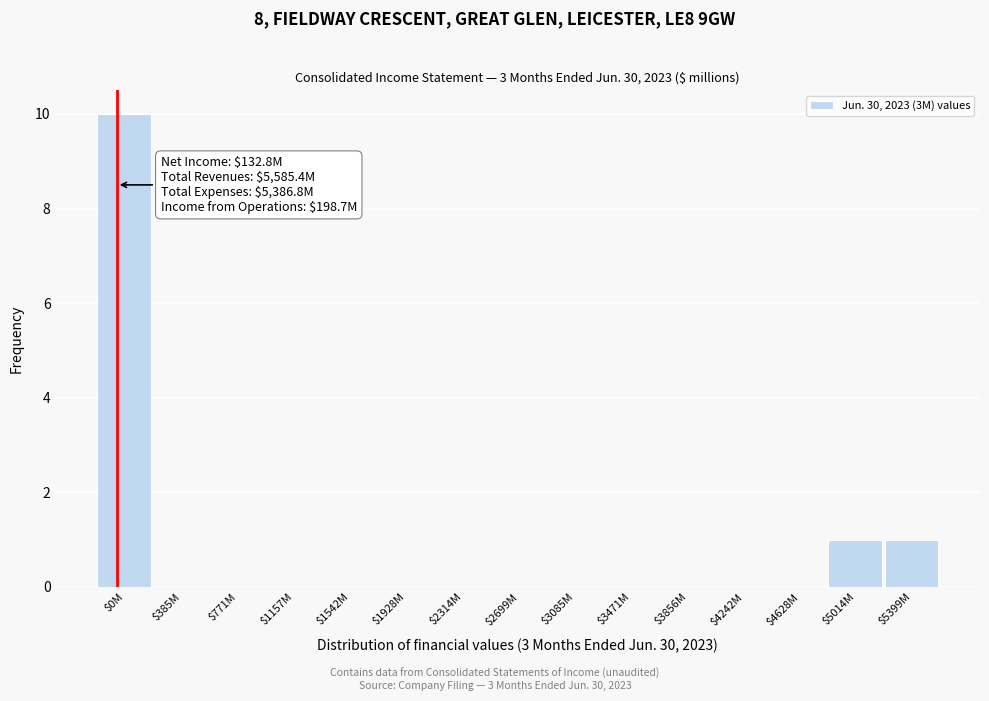

Which label corresponds to the largest value in the chart?

$0M